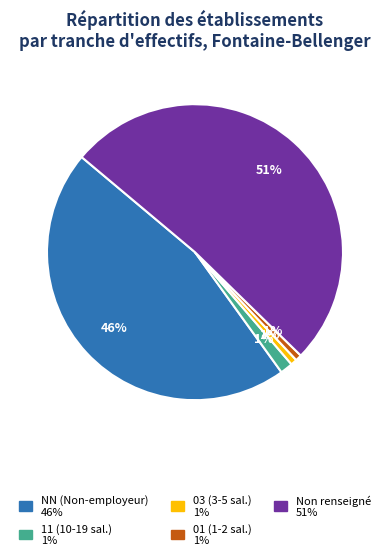

Is there a majority slice in this chart?

Yes